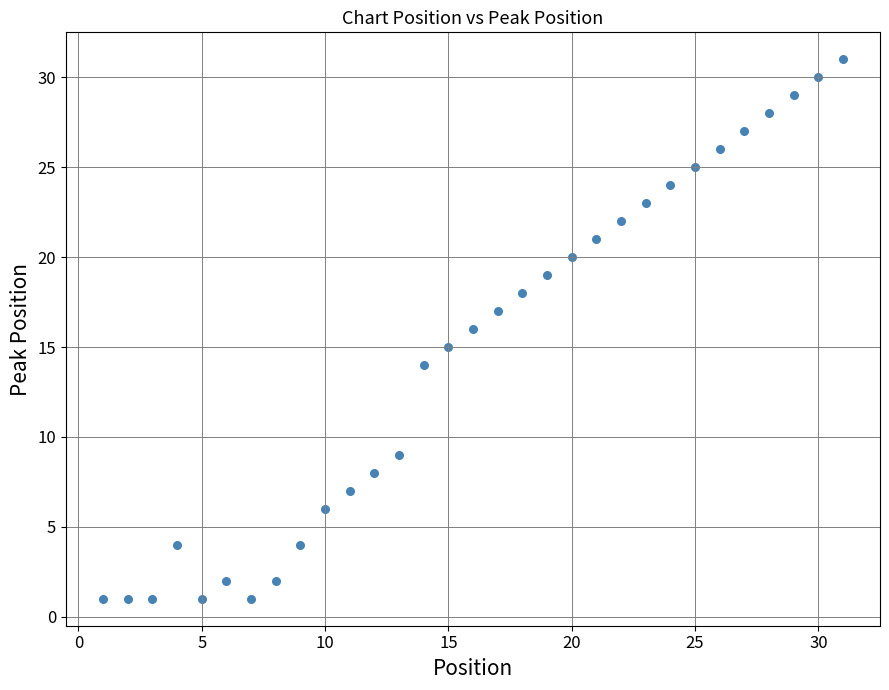

What is the range of Y values (max minus min)?

30